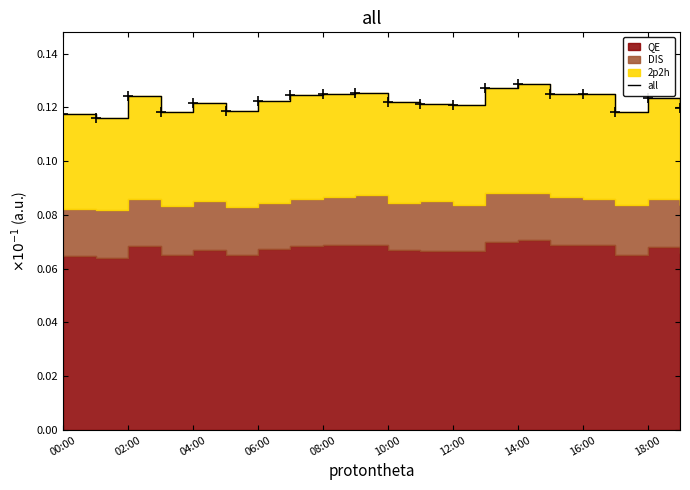

Where is the first local minimum?

02:00